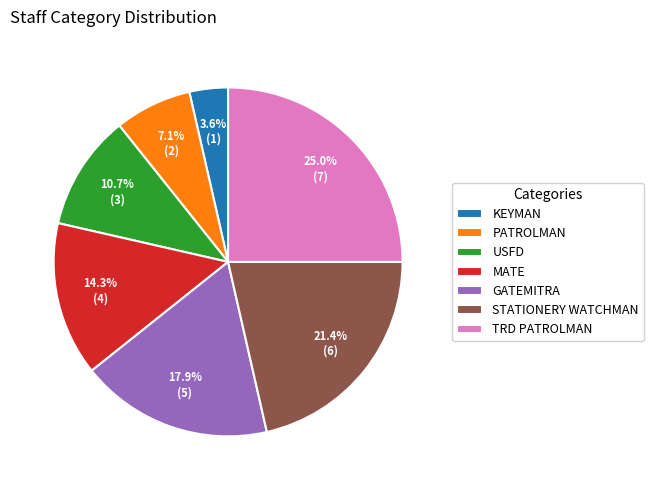

Approximately how many times larger is the value at STATIONERY WATCHMAN compared to GATEMITRA?

1.2